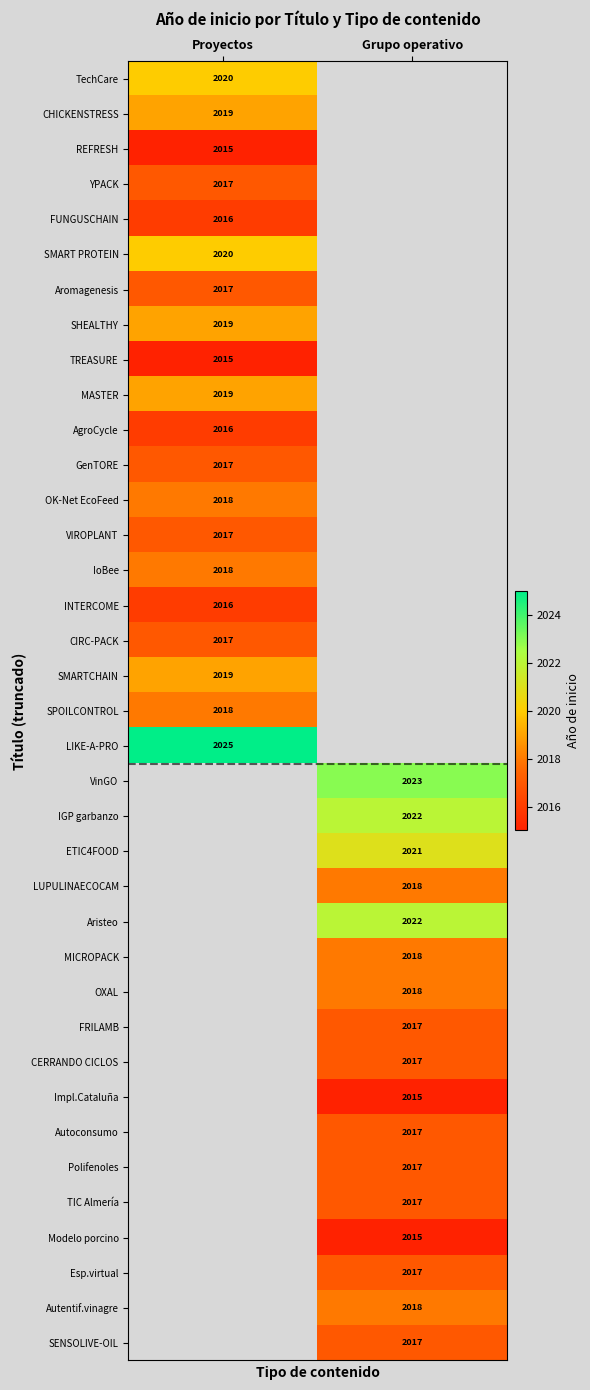

The value of TechCare at Proyectos is 3391. True or false?

False